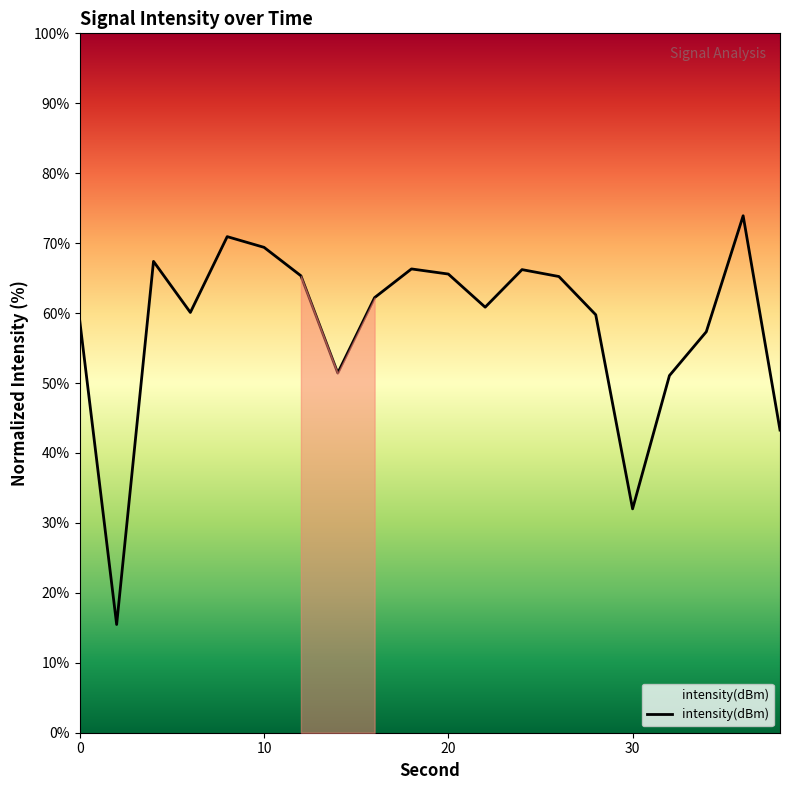

What is the sum of the values at 36 and 4?

141.3